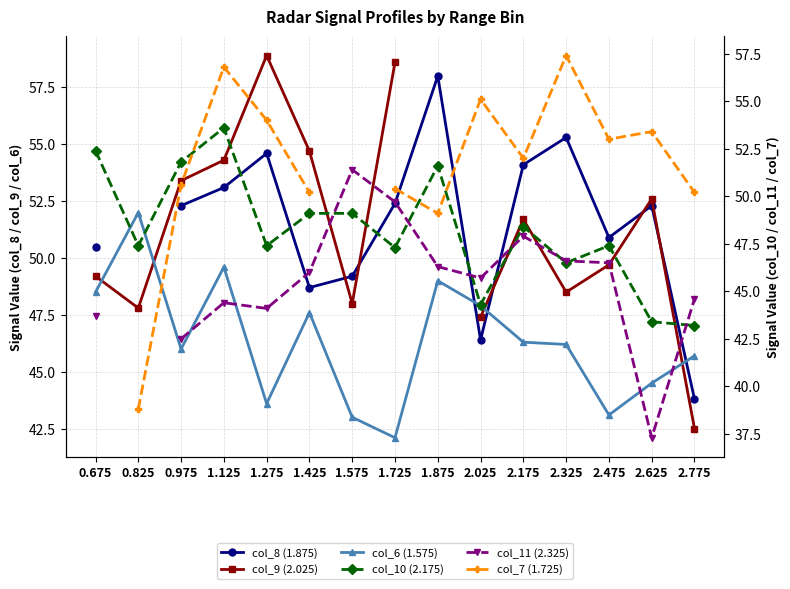

What are all the series names shown in the legend?

col_8 (1.875), col_9 (2.025), col_6 (1.575), col_10 (2.175), col_11 (2.325), col_7 (1.725)